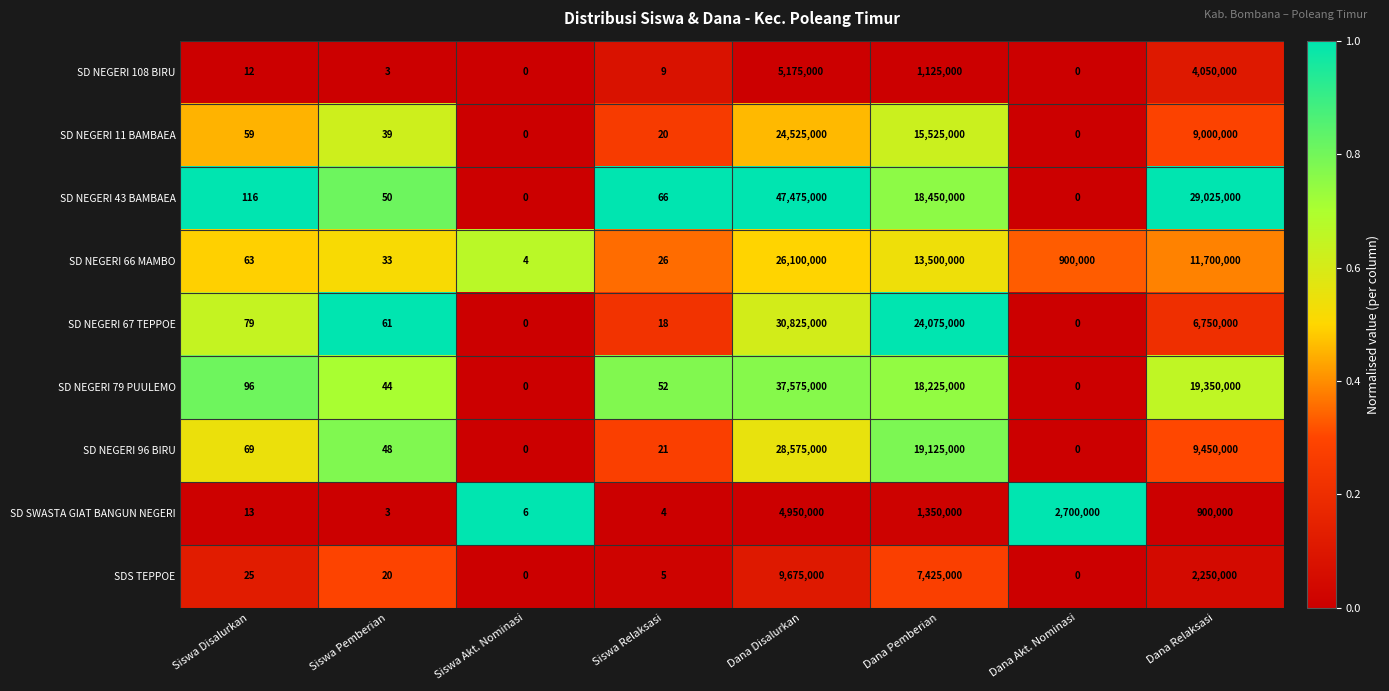

What is the greatest value displayed?

47475000